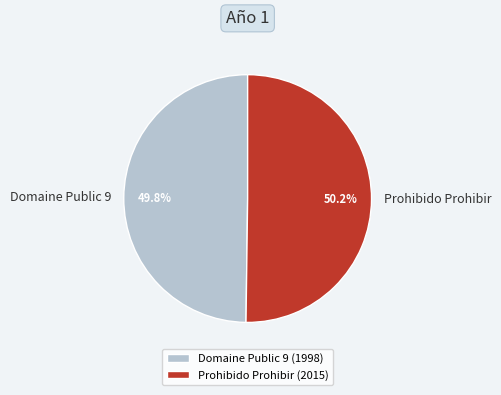

To the nearest percent, what is the average slice percentage?

50%